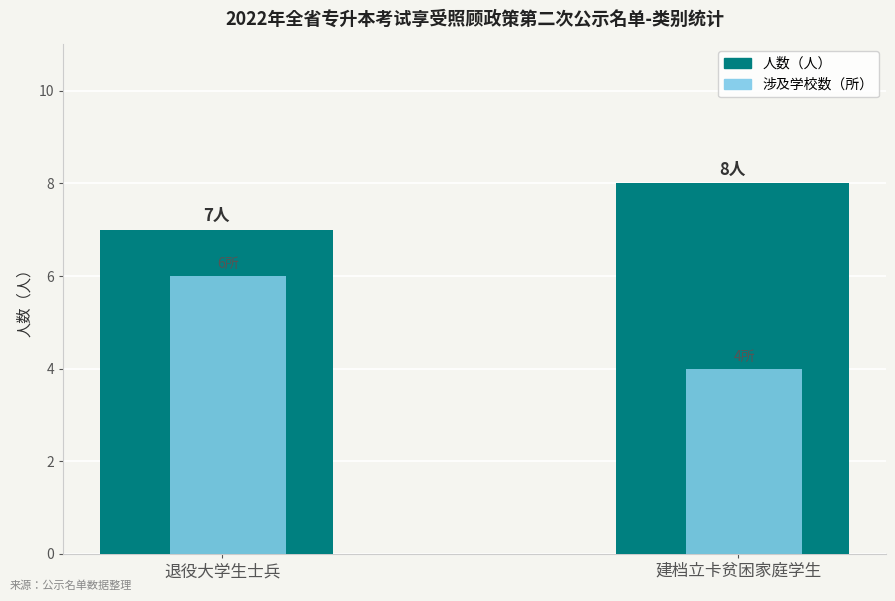

At which category is the sum across all series the highest?

退役大学生士兵